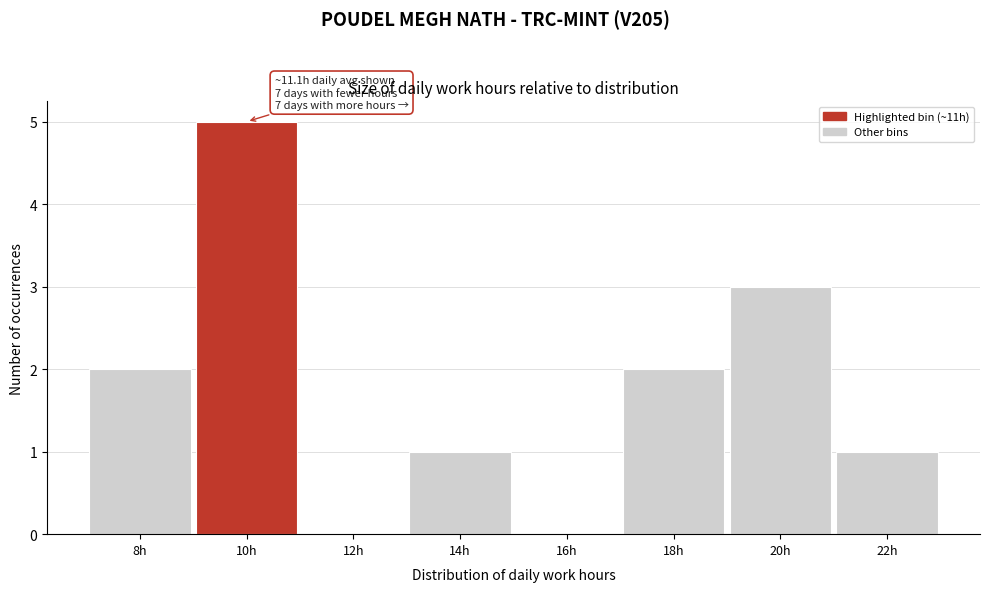

Reading left to right, extract all data points from this chart.

8h=2	10h=5	12h=0	14h=1	16h=0	18h=2	20h=3	22h=1